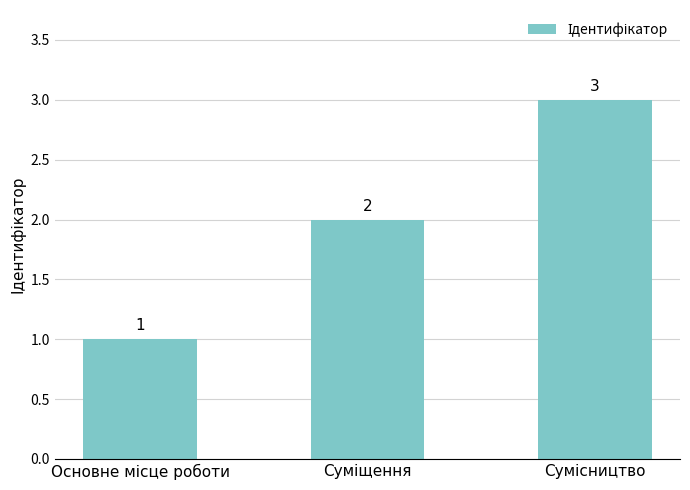

What is the greatest value displayed?

3